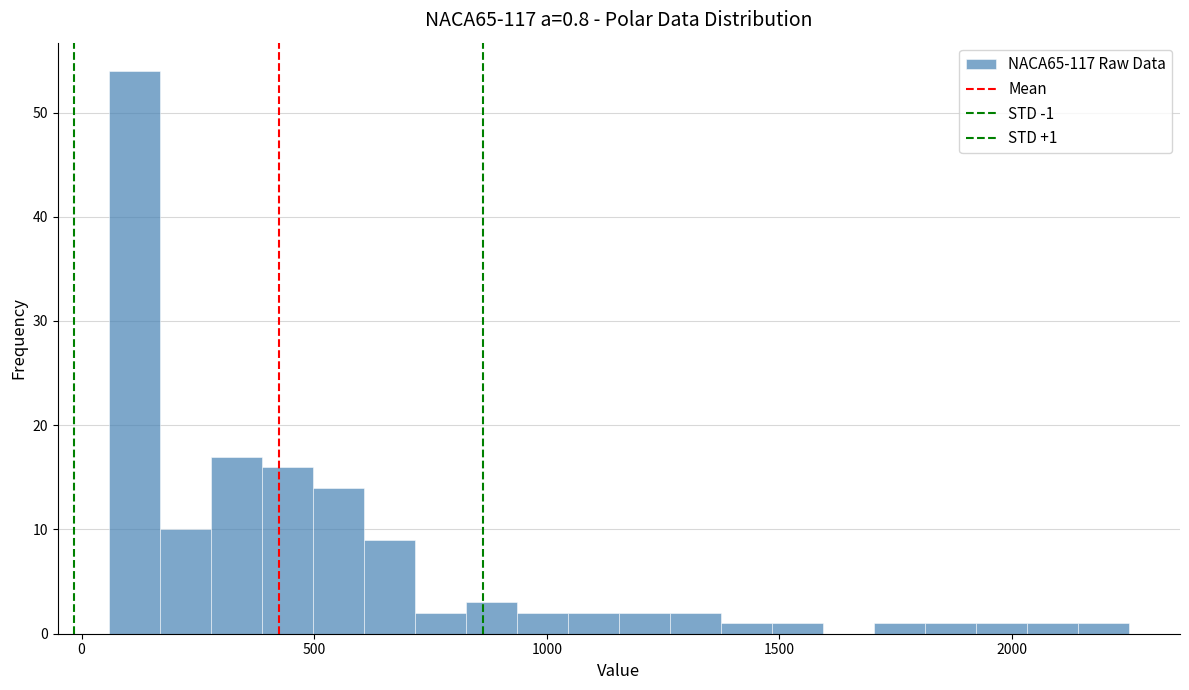

Around what value on the x-axis is the tallest bar? Give the approximate position of its centre, as read against the axis.

100